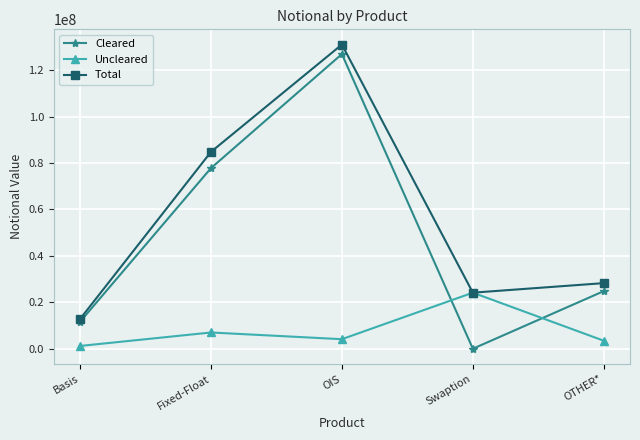

List the labels in order of Total value, largest first.

OIS, Fixed-Float, OTHER*, Swaption, Basis